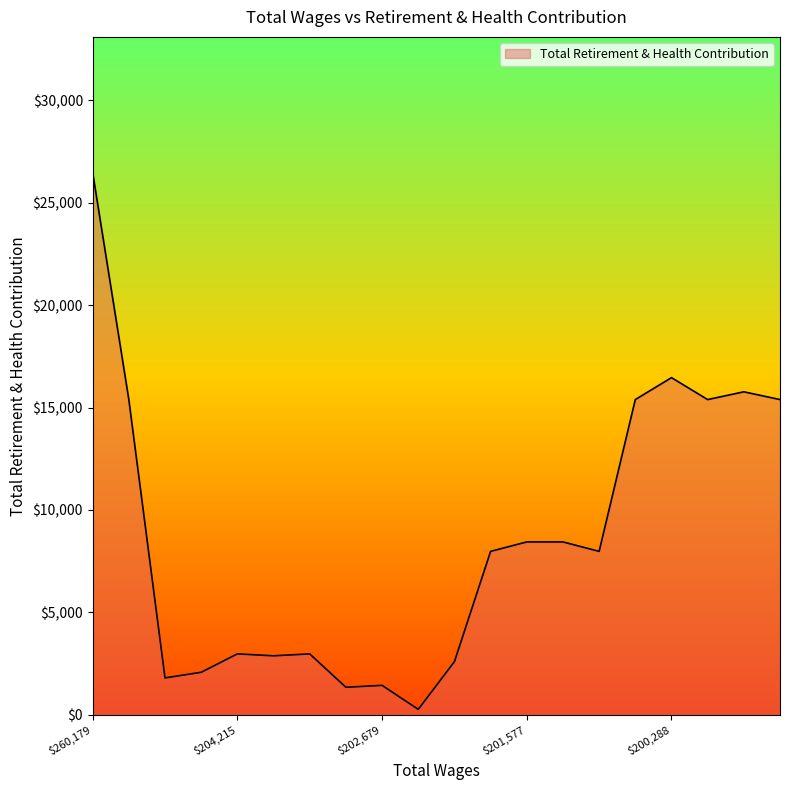

What is the maximum value shown in the chart?

26473